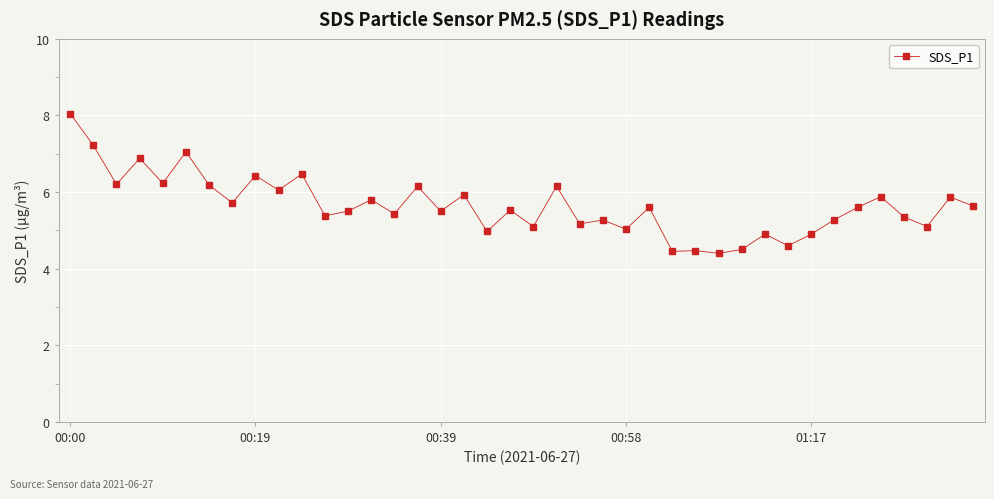

True or false: there are more than 2 points higher than both neighbors.

True